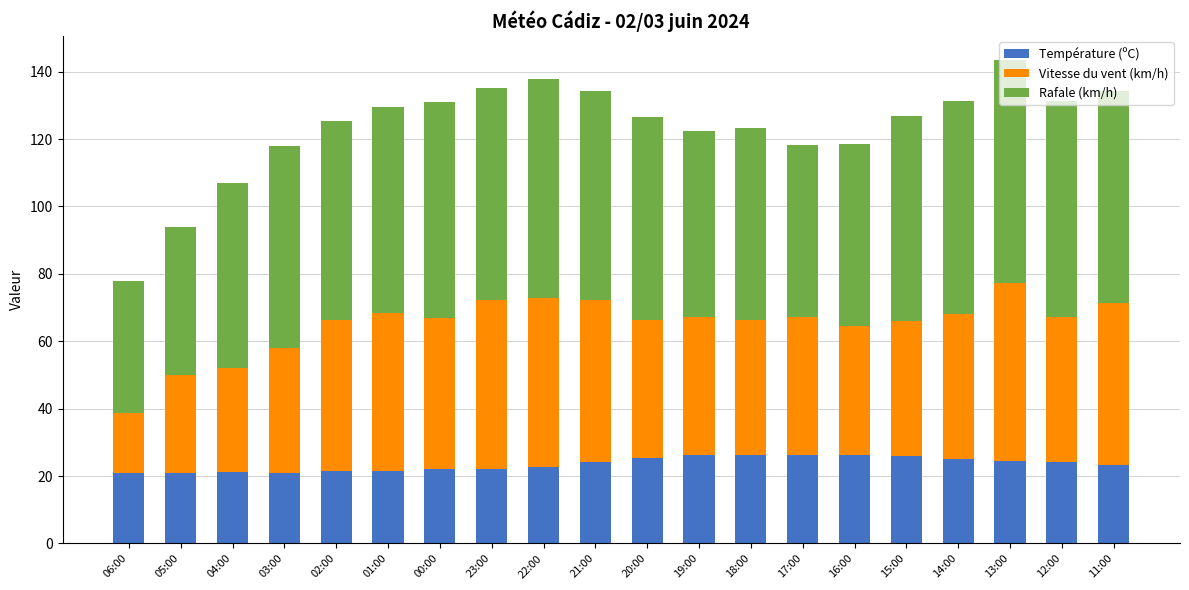

How many bars are there in total?

20